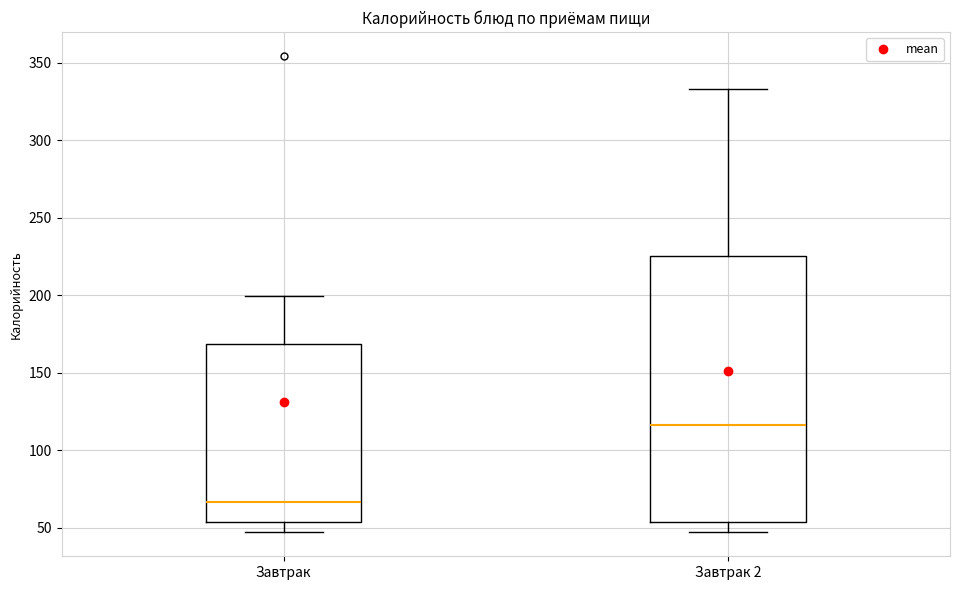

Reading left to right, read every box against the y-axis: the position of its median line, the range the box covers, and the ends of its whiskers. The values are not printed on the chart, so give them approximately, as read against the axis.

Завтрак: median 65, box 55 to 170, whiskers 45 to 200
Завтрак 2: median 115, box 55 to 225, whiskers 45 to 335